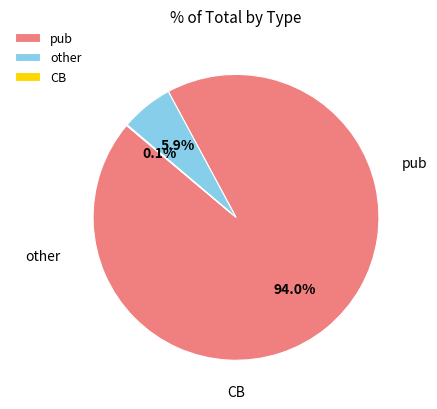

Which has a higher value, pub or other?

pub